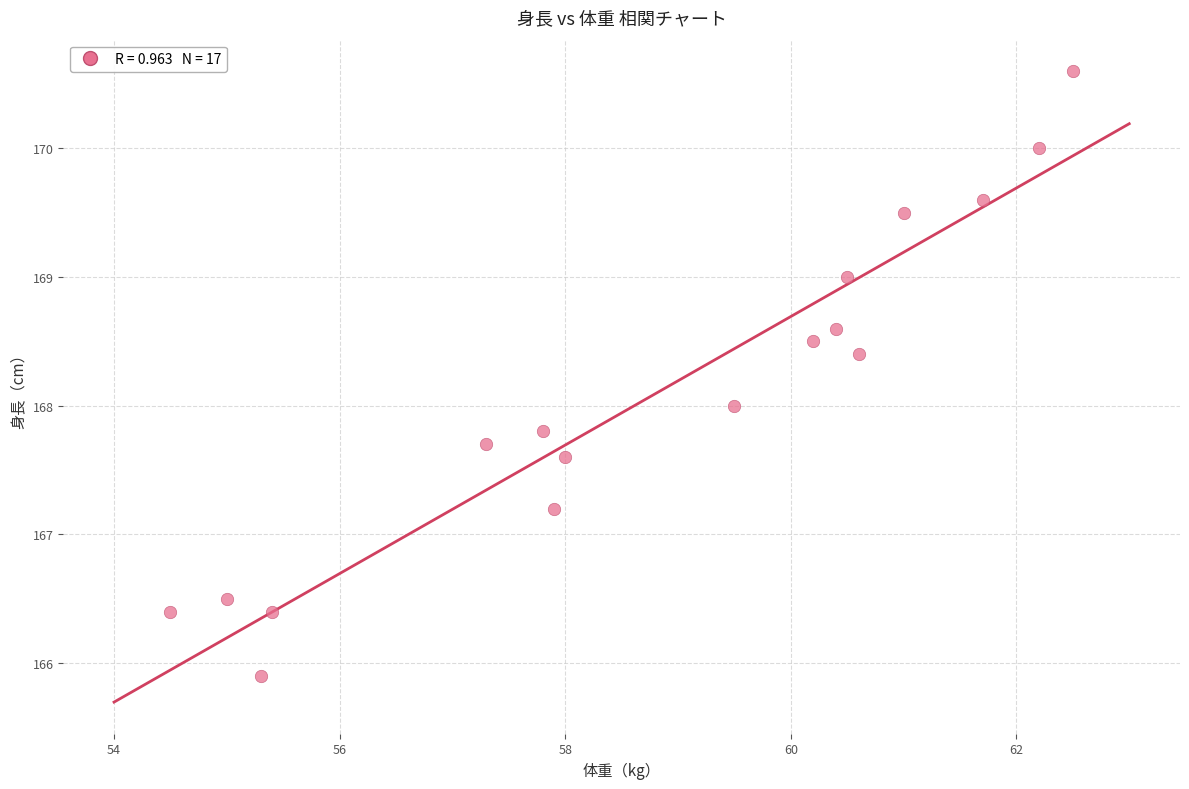

What is the range of Y values (max minus min)?

4.7